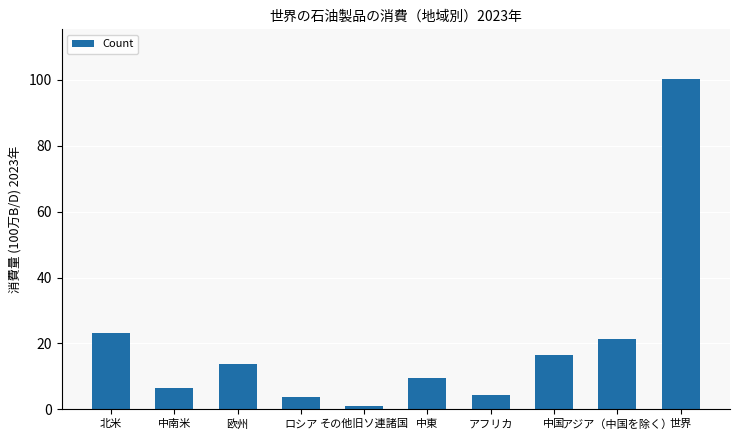

What position from the left is その他旧ソ連諸国?

5